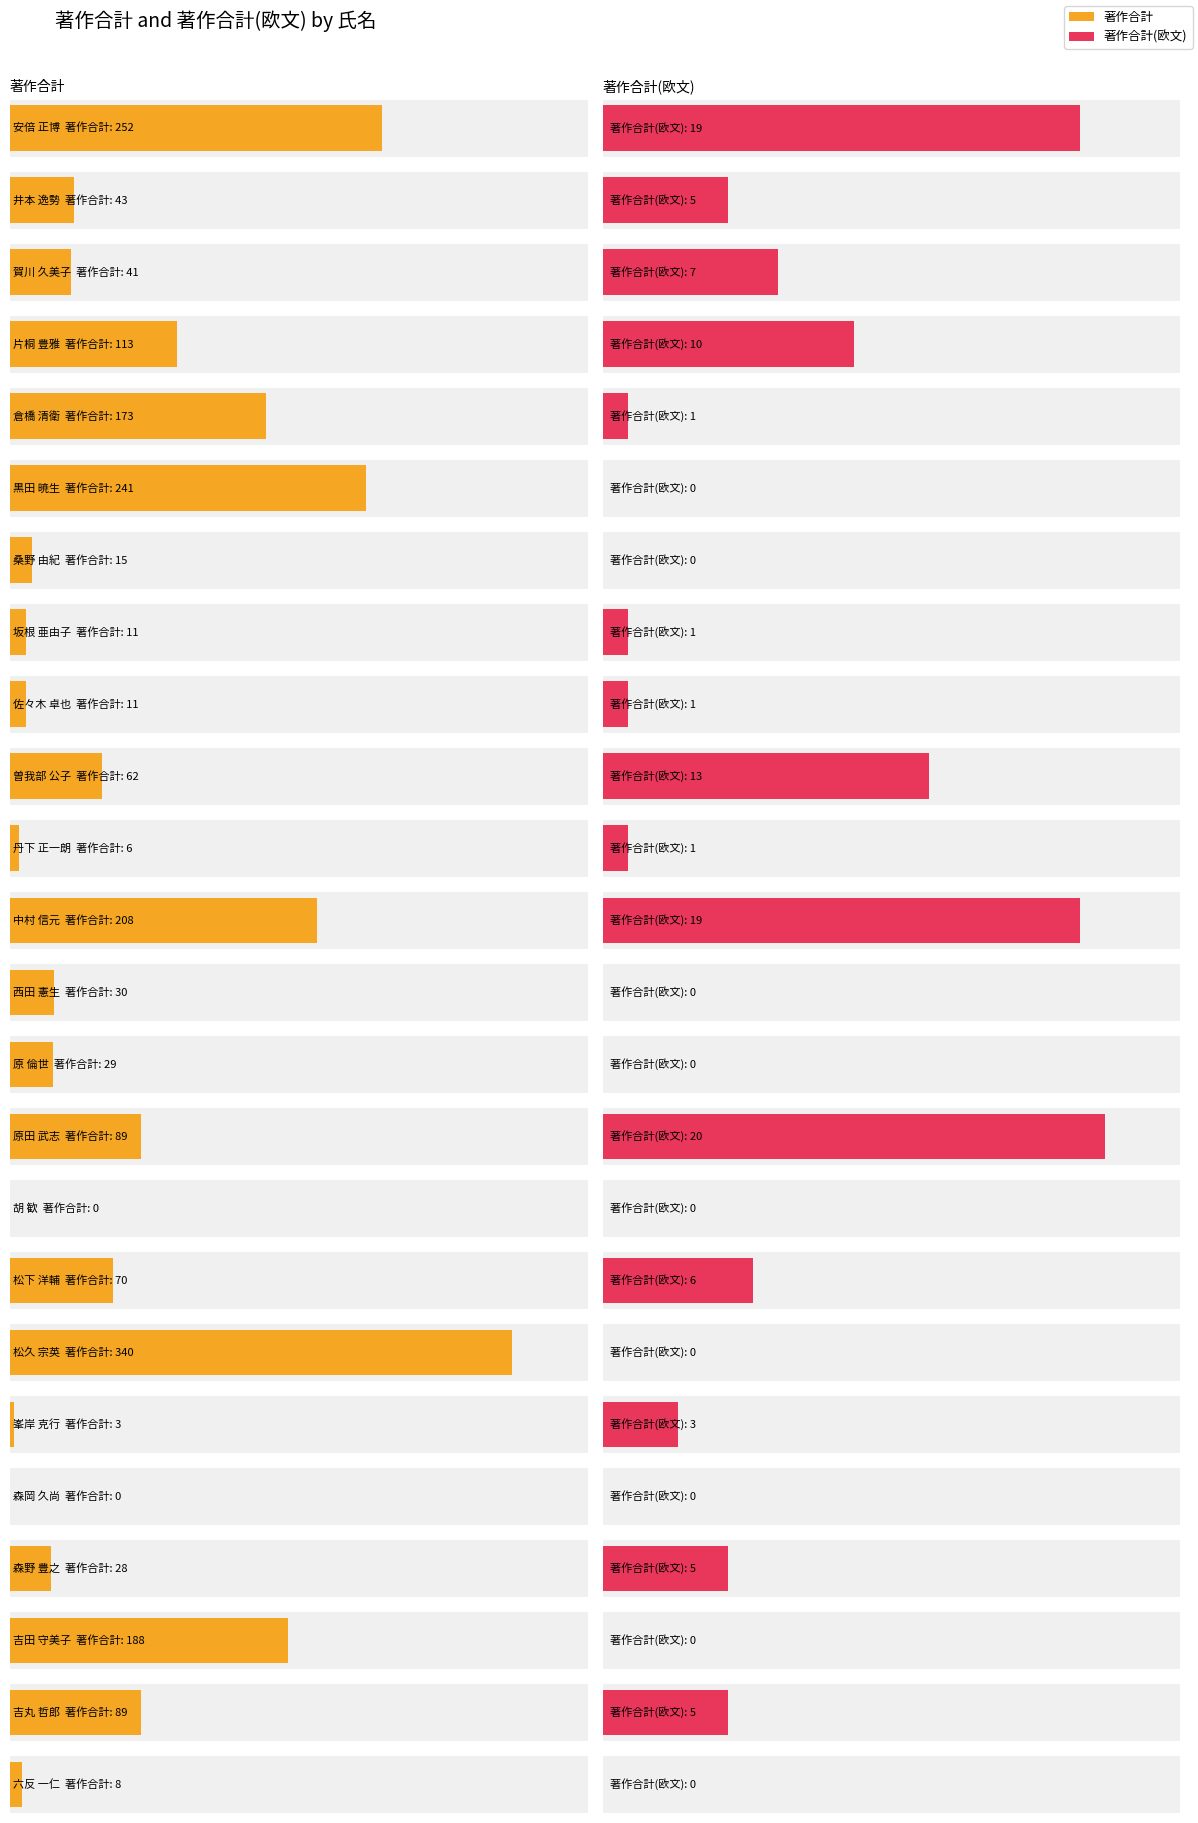

What value does the 著作合計 series have at 松下 洋輔?

70